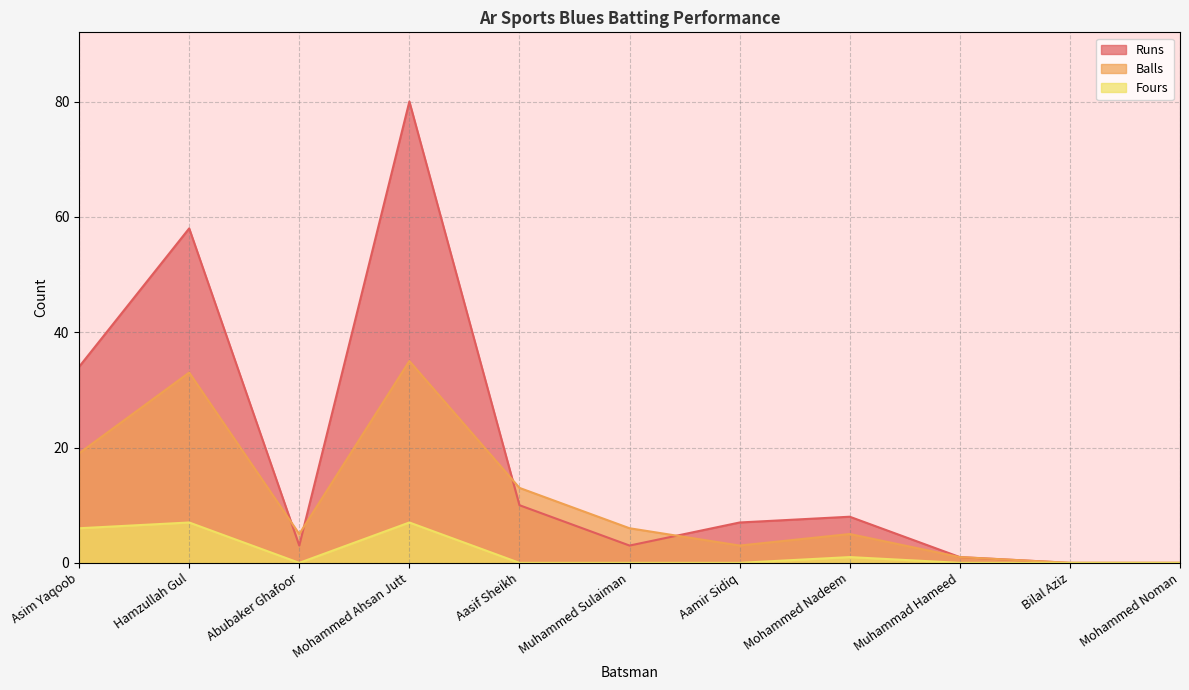

Between Asim Yaqoob and Muhammad Hameed, which series saw the biggest shift?

Runs